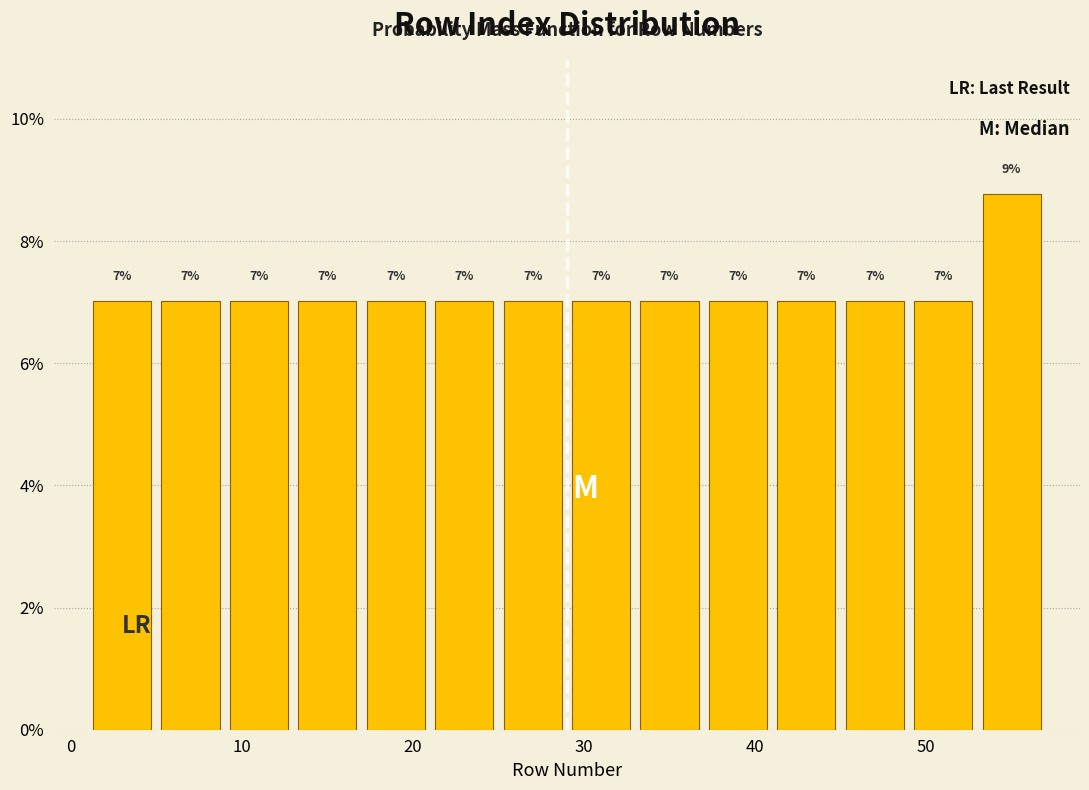

Which range on the x-axis has the tallest bar?

53 to 57